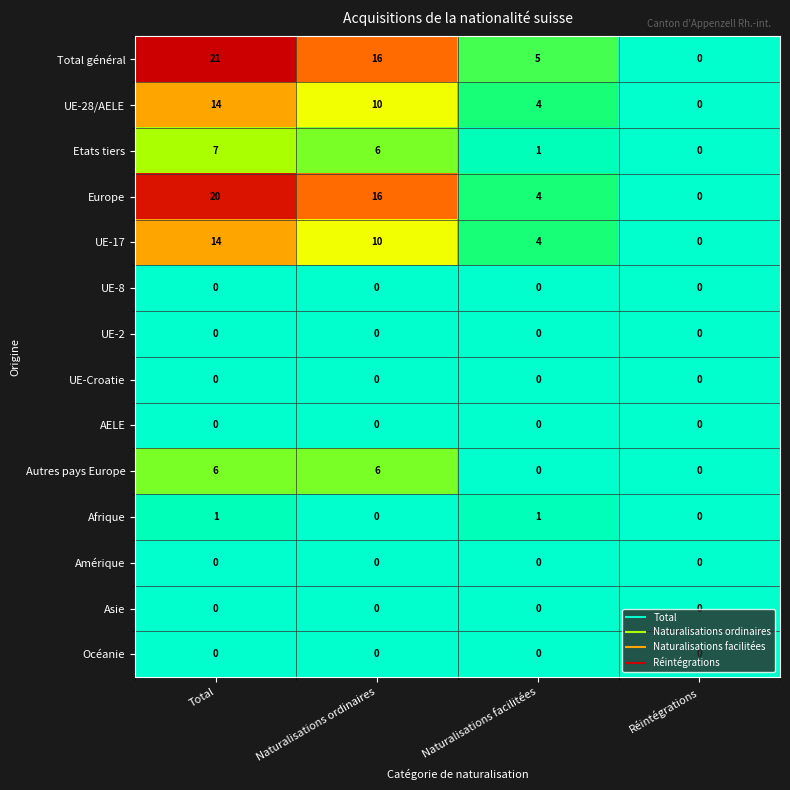

Which series has the widest spread of values?

Total général